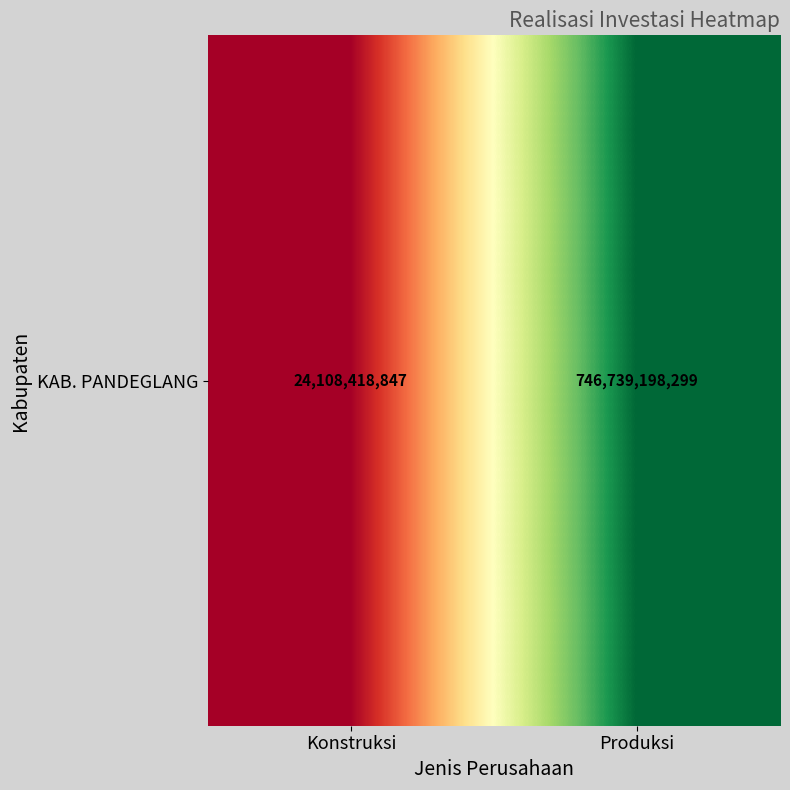

Which category has the highest value across all series?

Produksi